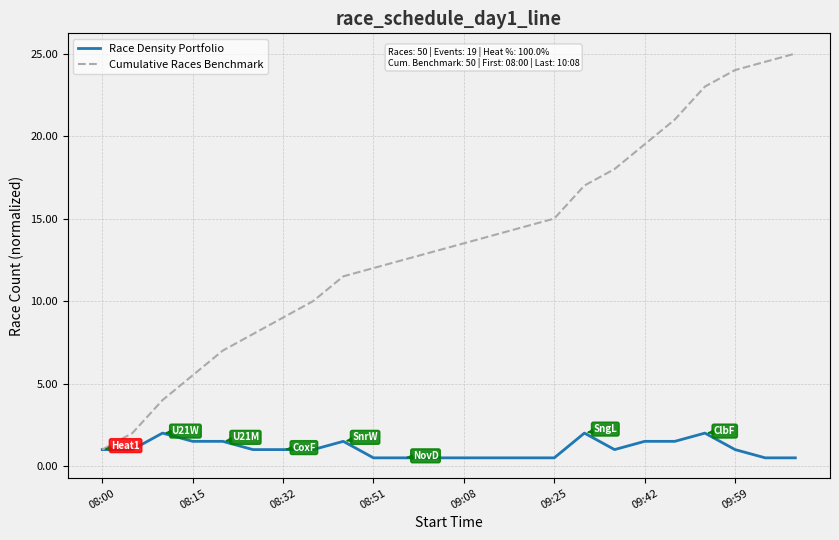

Which series has the largest total across all categories?

Cumulative Races Benchmark